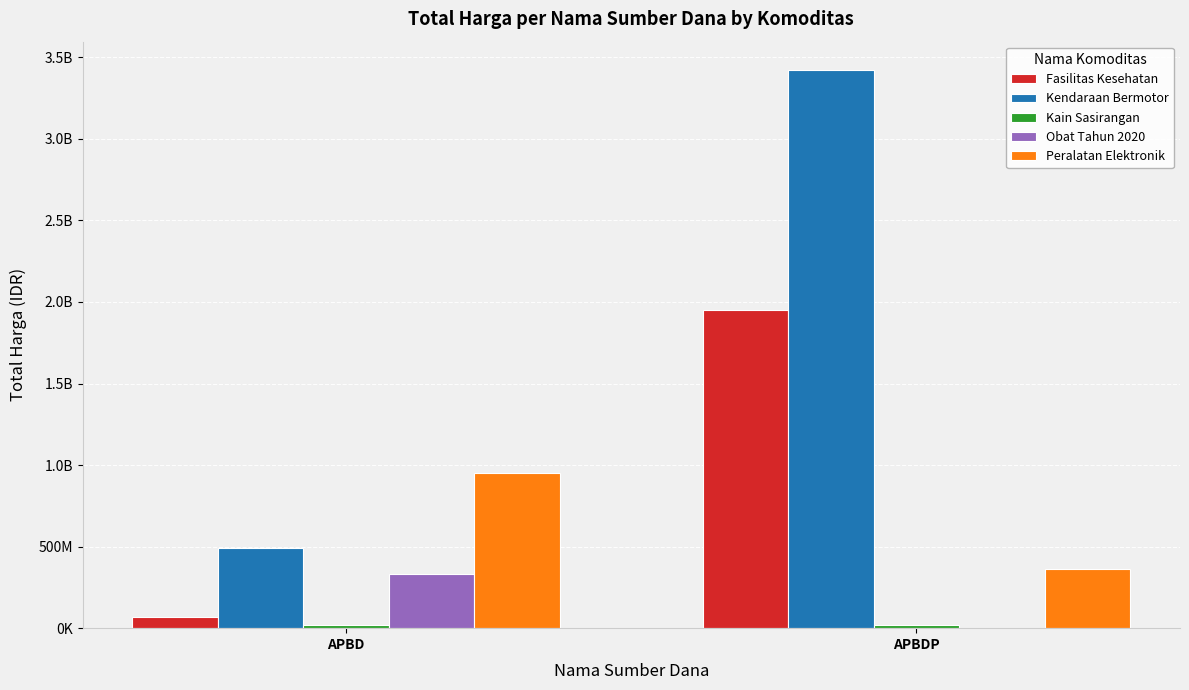

Is it true that Kain Sasirangan equals 7846113 at APBDP?

False